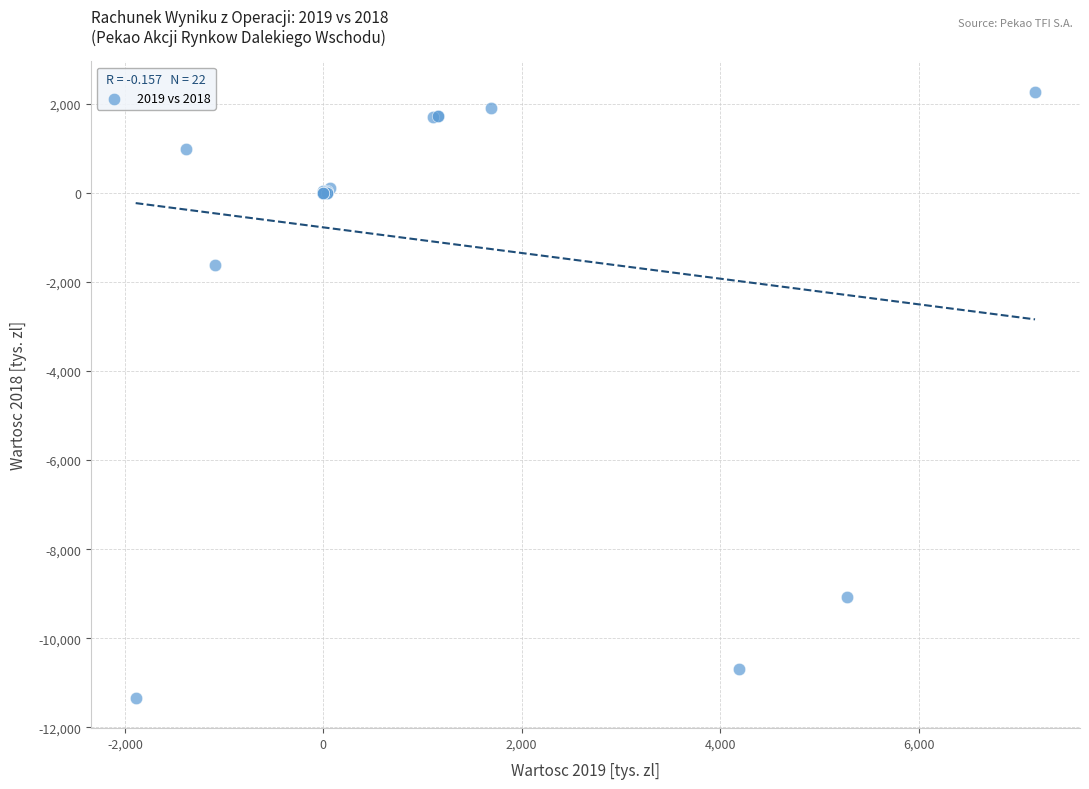

What Y value in the scatter plot is closest to -4532?

-1622.0